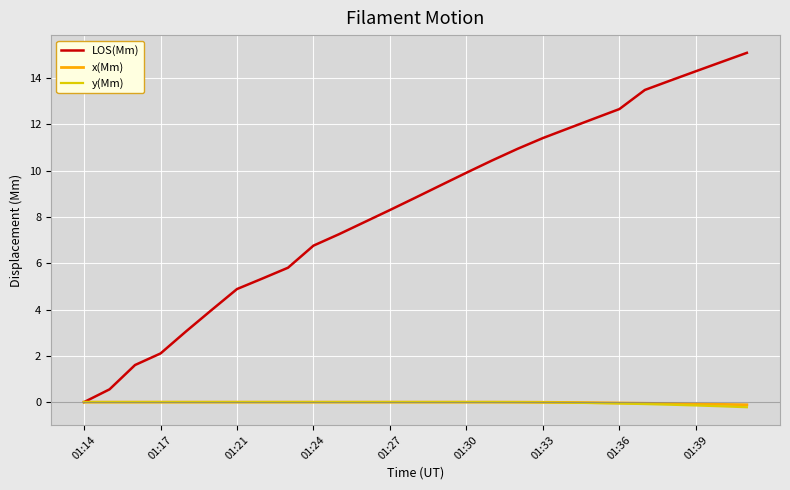

What is the maximum value shown in the chart?

15.1